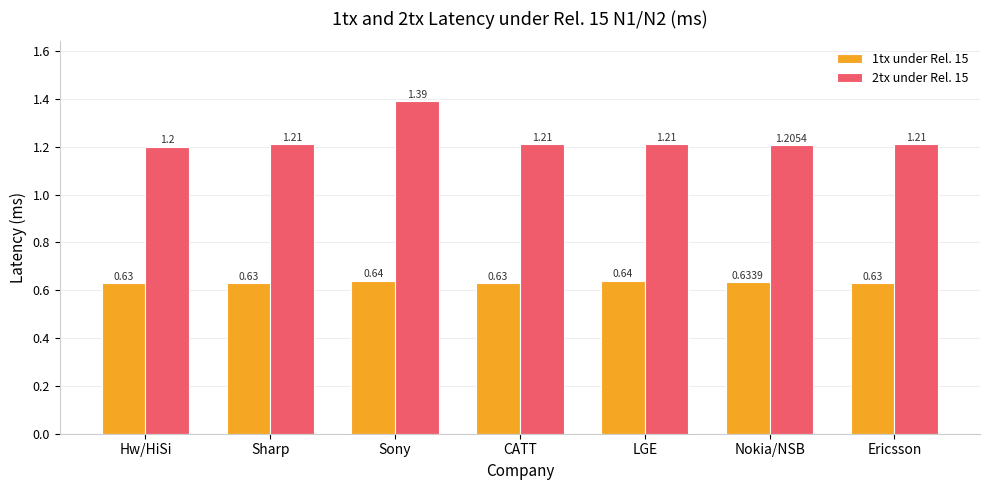

Between Sony and LGE, which series saw the biggest shift?

2tx under Rel. 15